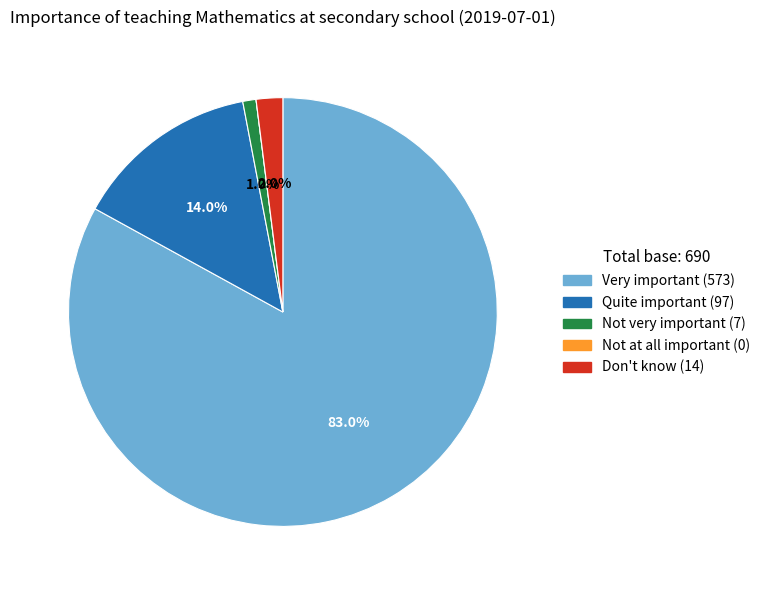

Combined, do Quite important and Don't know account for over 50%?

No